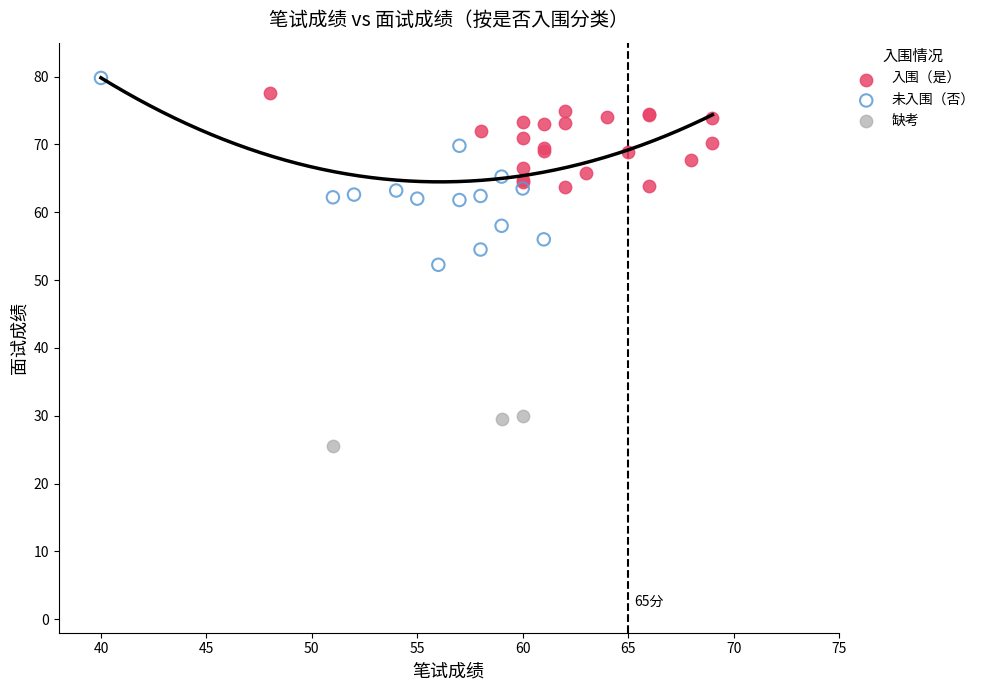

Which series reaches the minimum Y coordinate?

缺考